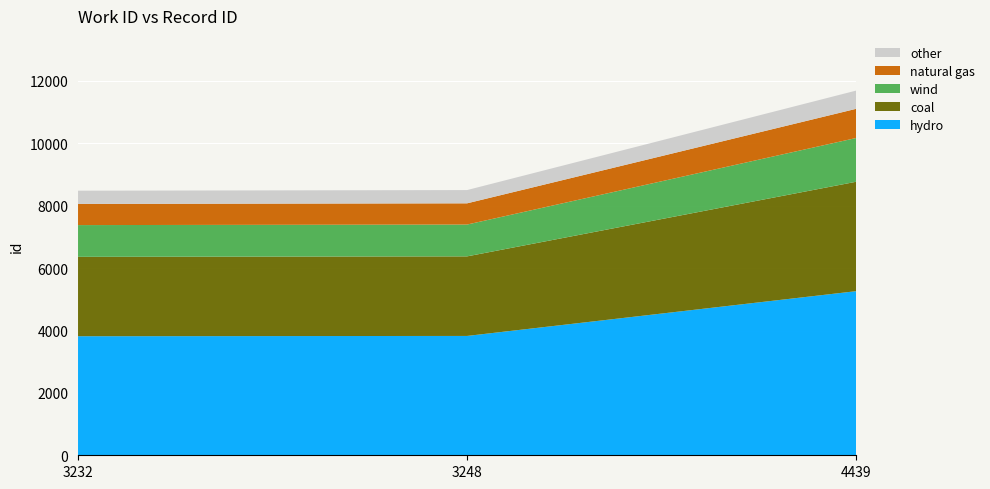

Reading right to left, transcribe all the data shown in this chart.

4439=11691	3248=8502	3232=8482